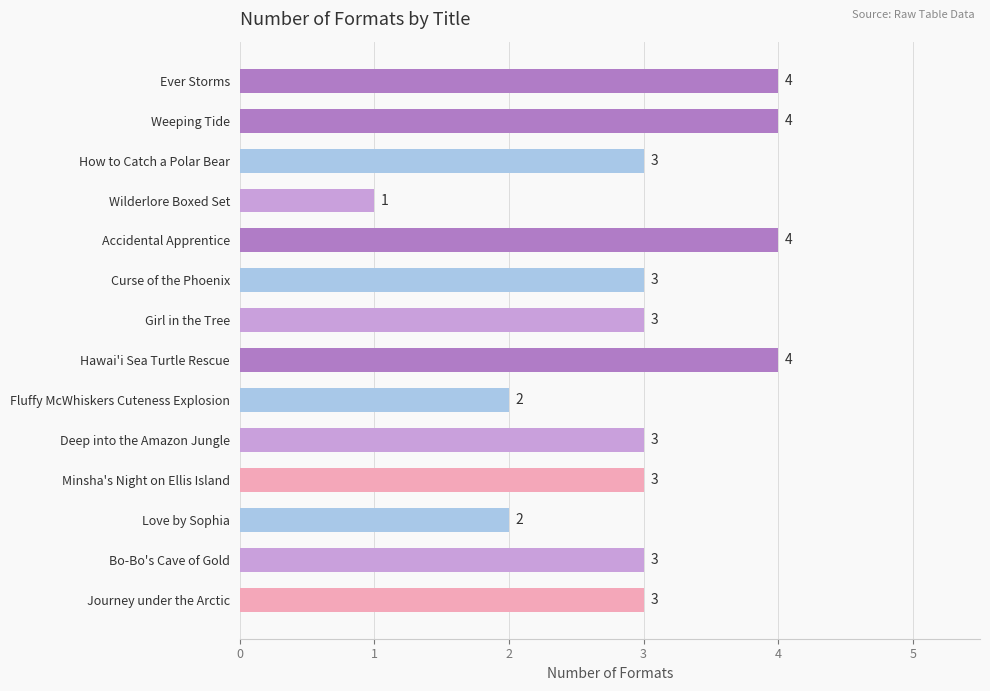

Count the values in the range 3 to 4.

11